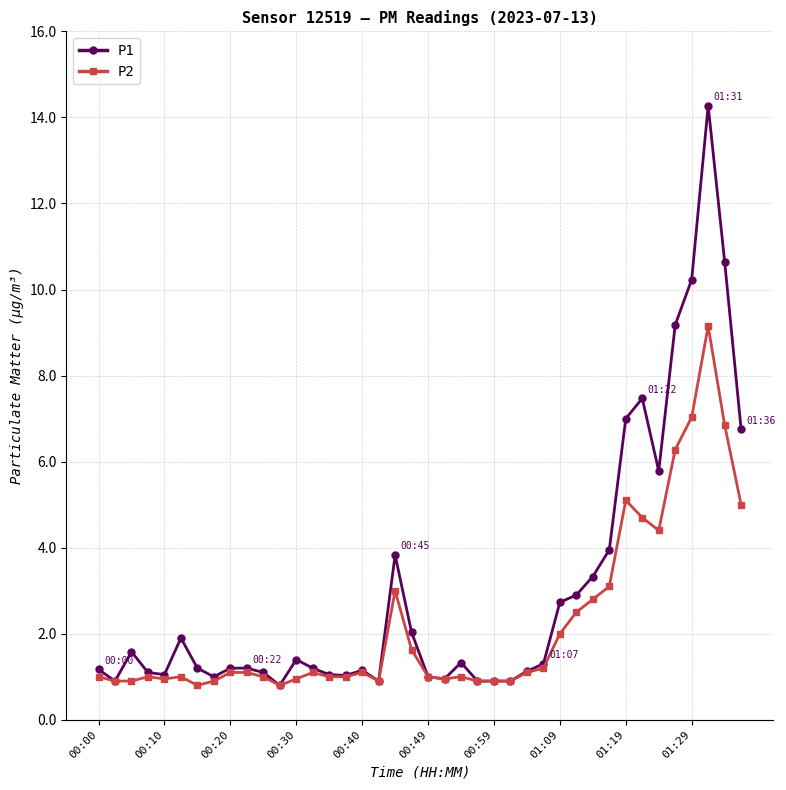

List the series in order of their overall mean, highest first.

P1, P2